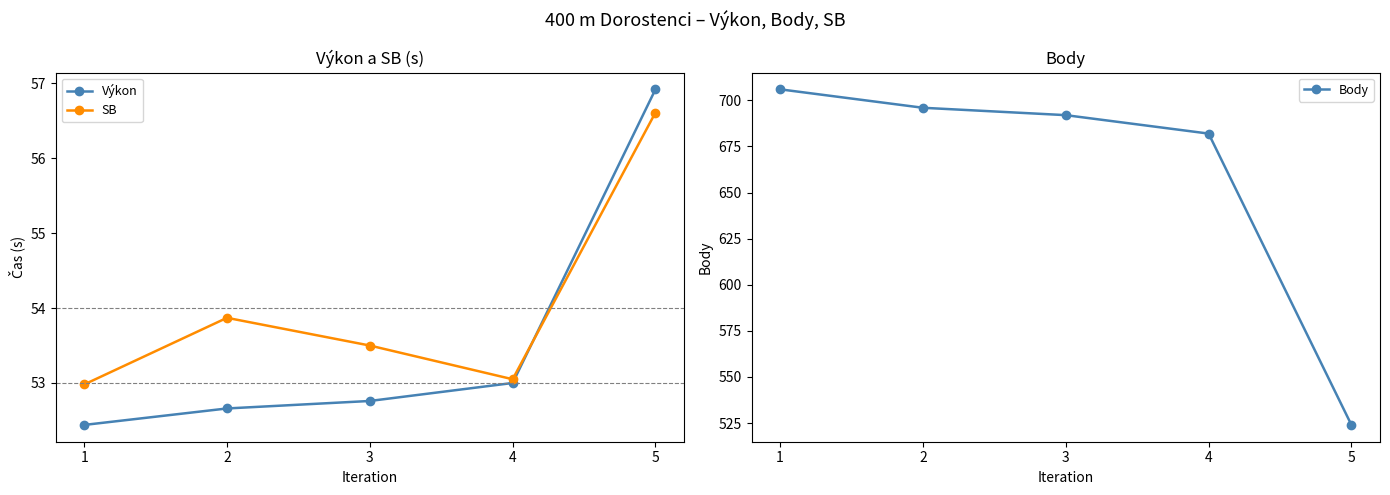

True or false: Výkon has more than 1 points higher than both neighbors.

False